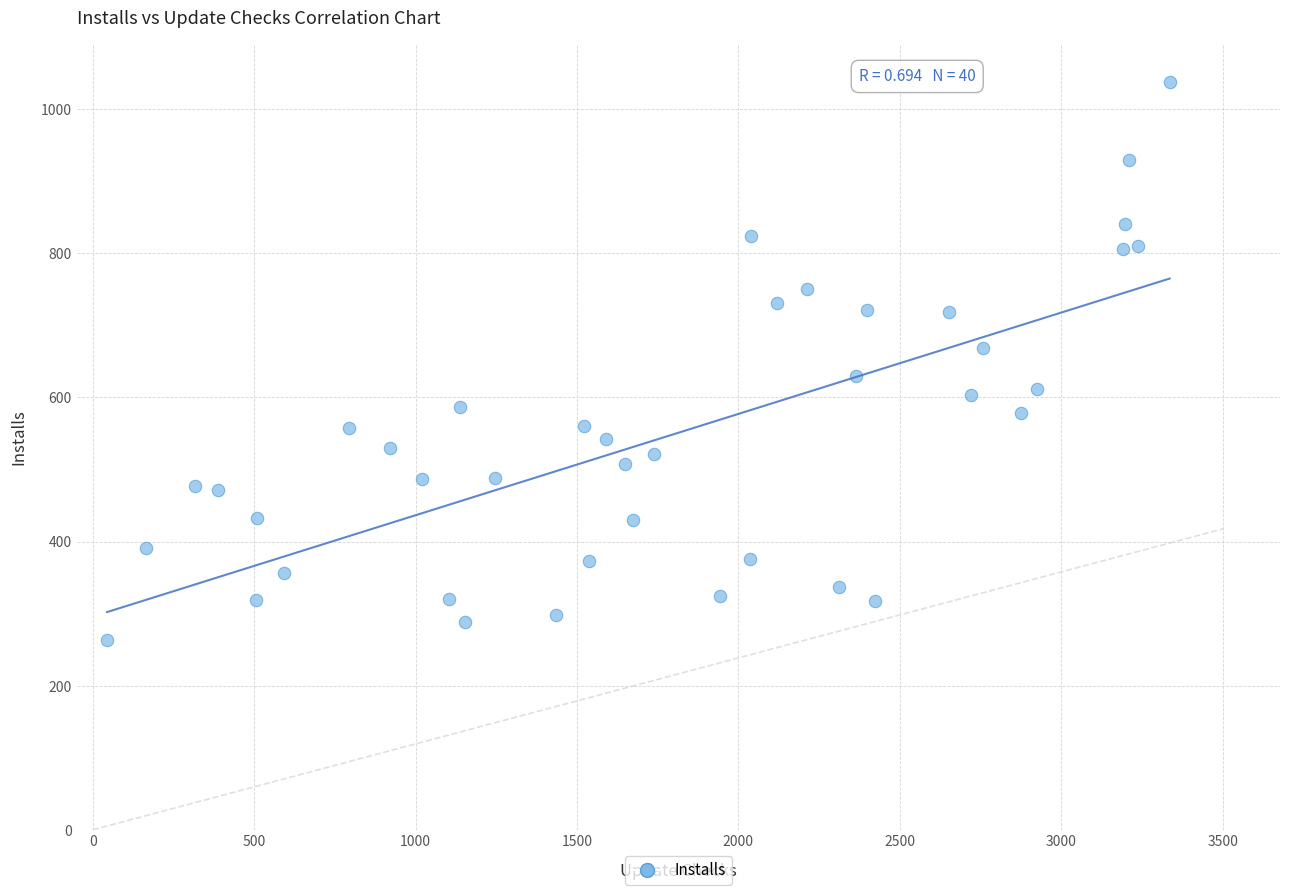

What is the range of X values (max minus min)?

3292